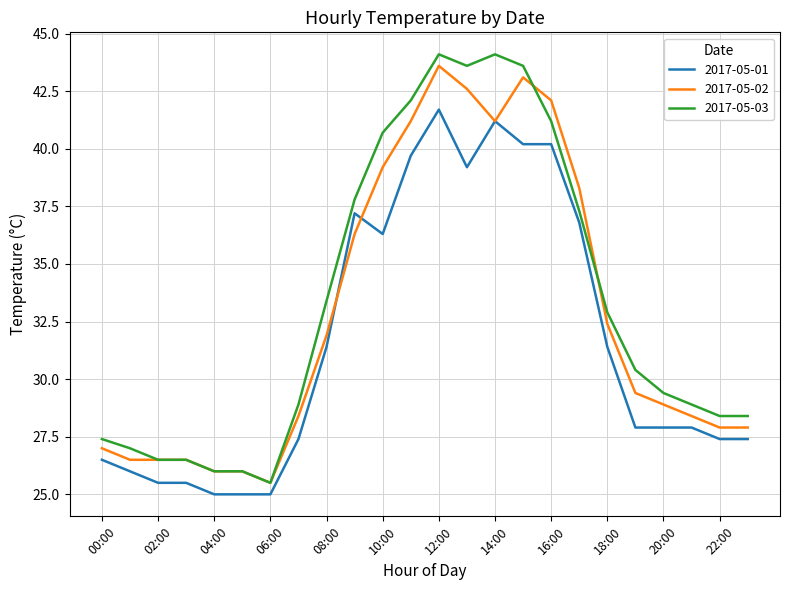

What is the minimum value shown in the chart?

25.0